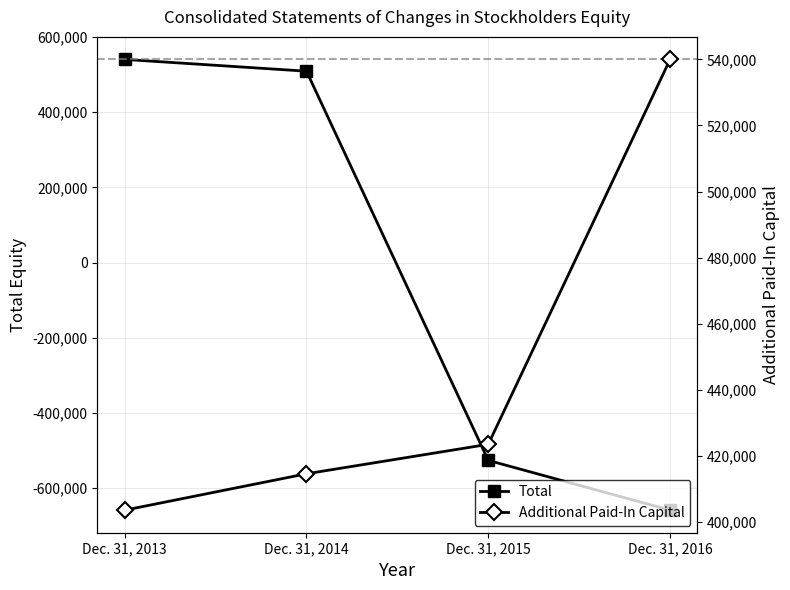

At which category is the sum across all series the highest?

Dec. 31, 2013